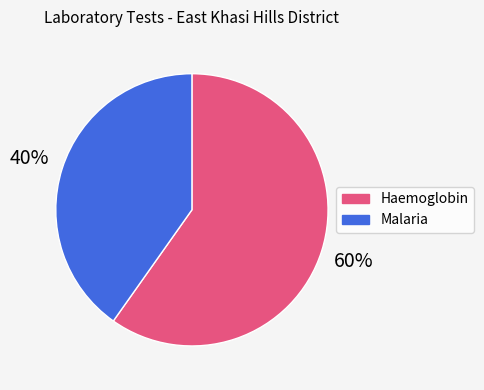

To the nearest percent, what is the difference between the largest and smallest slice percentages?

20%